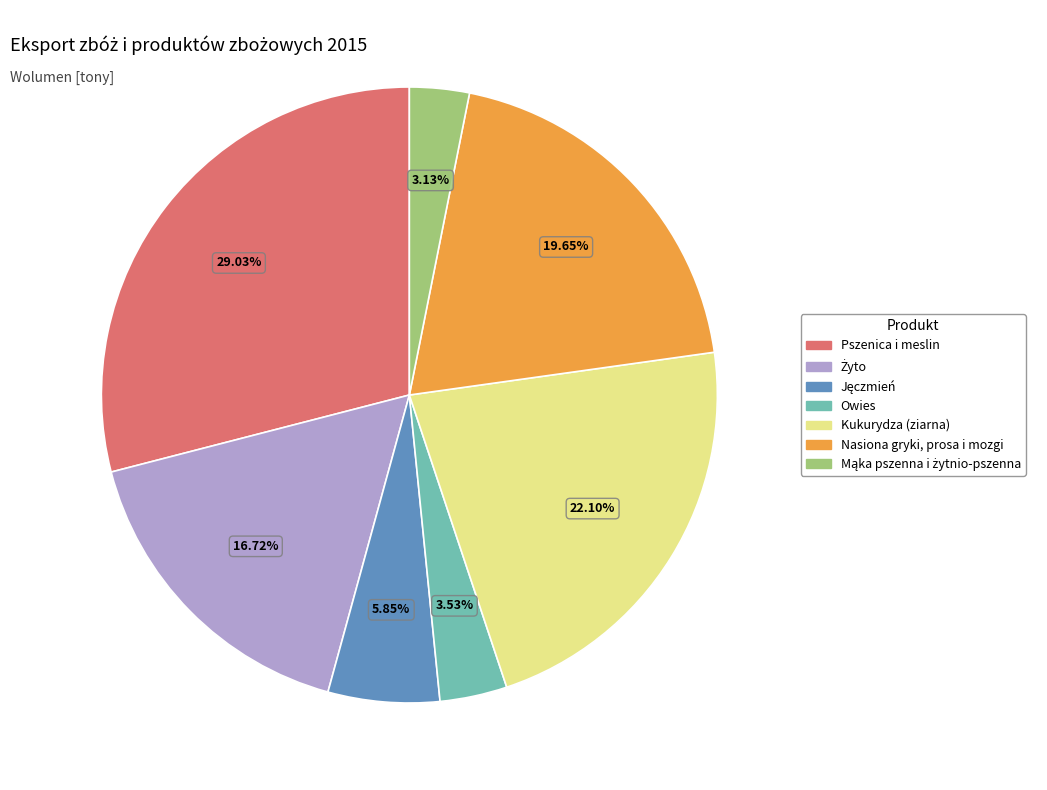

Does Nasiona gryki, prosa i mozgi represent more than half of the total?

No